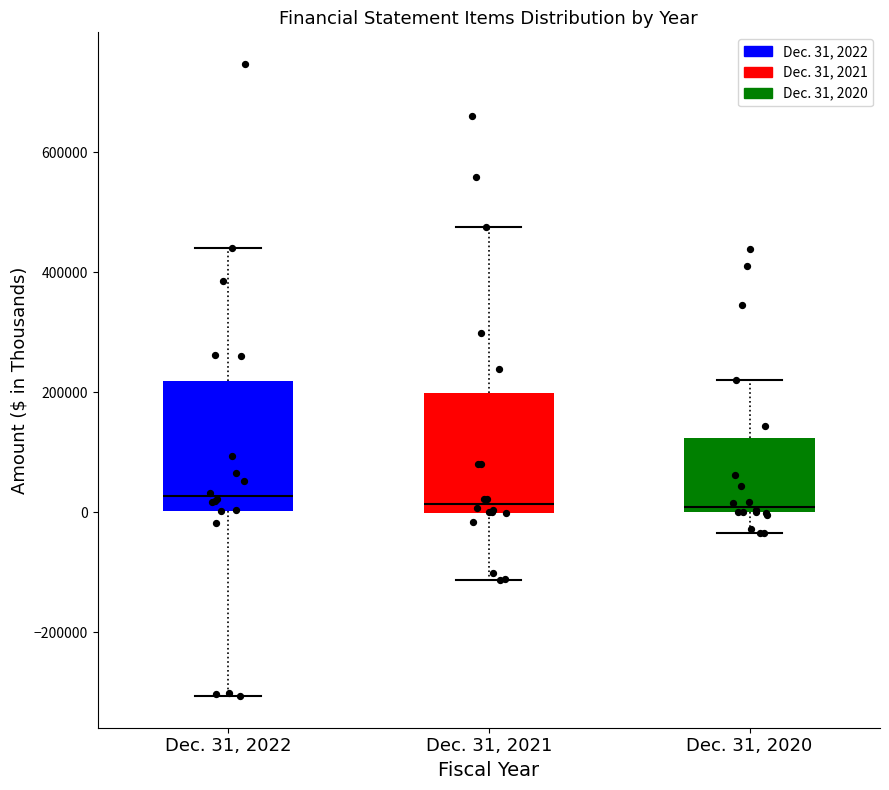

Reading left to right, transcribe this box plot: for each box, give where its median line is, the range the box spans, and where its two whiskers end, as read against the y-axis. The values are not printed on the chart, so give them approximately, as read against the axis.

Dec. 31, 2022: median 20000, box 0 to 220000, whiskers -300000 to 440000
Dec. 31, 2021: median 20000, box 0 to 200000, whiskers -120000 to 480000
Dec. 31, 2020: median 0 (just above the box's lower edge), box 0 to 120000, whiskers -40000 to 220000